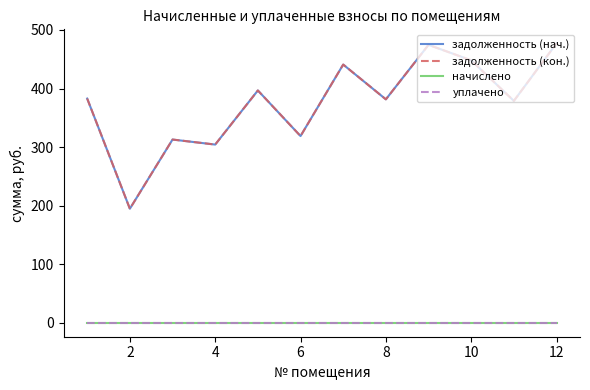

Does the chart display data point markers on the line(s)?

No